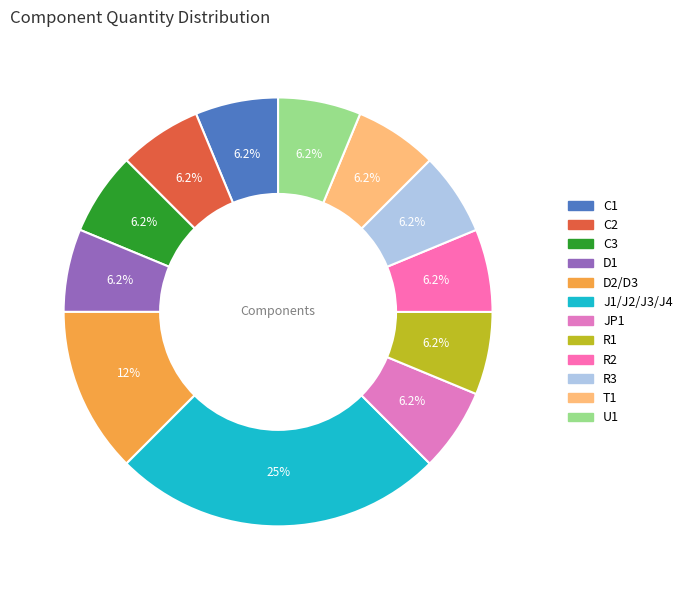

Does R3 account for over 50% of the chart?

No